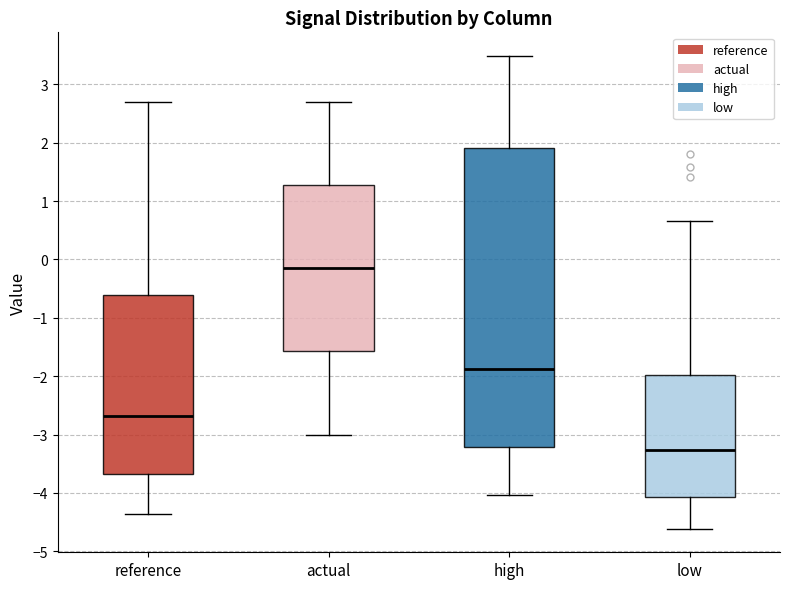

Which box is the tallest, from its lower edge to its upper edge?

high